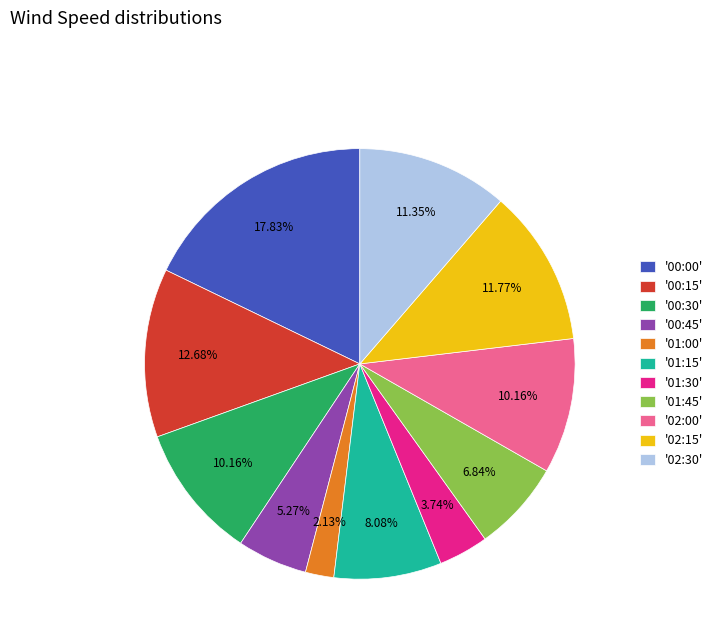

Which has a higher value, '00:30' or '00:15'?

'00:15'